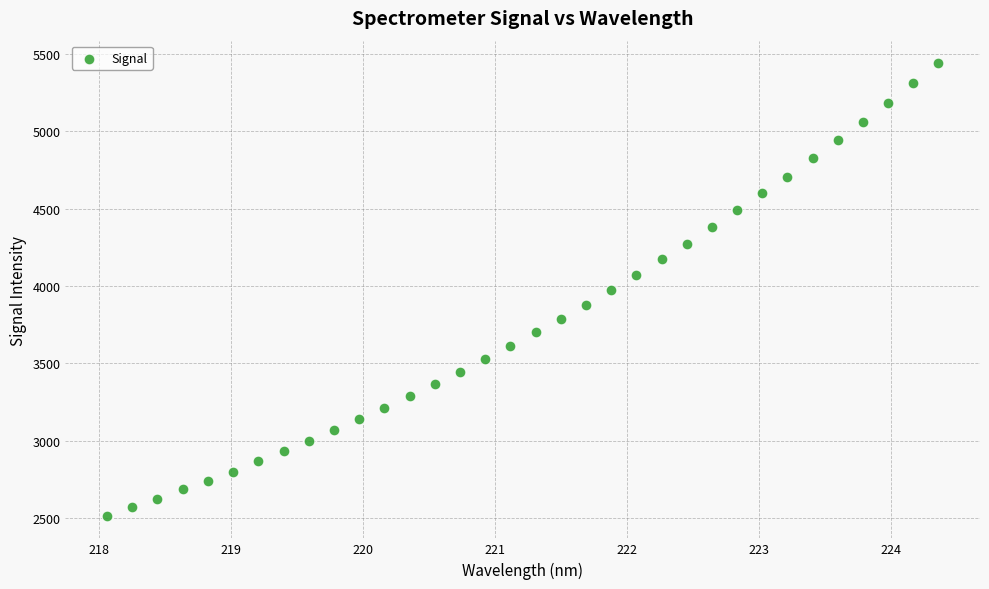

What is the range of X values (max minus min)?

6.3